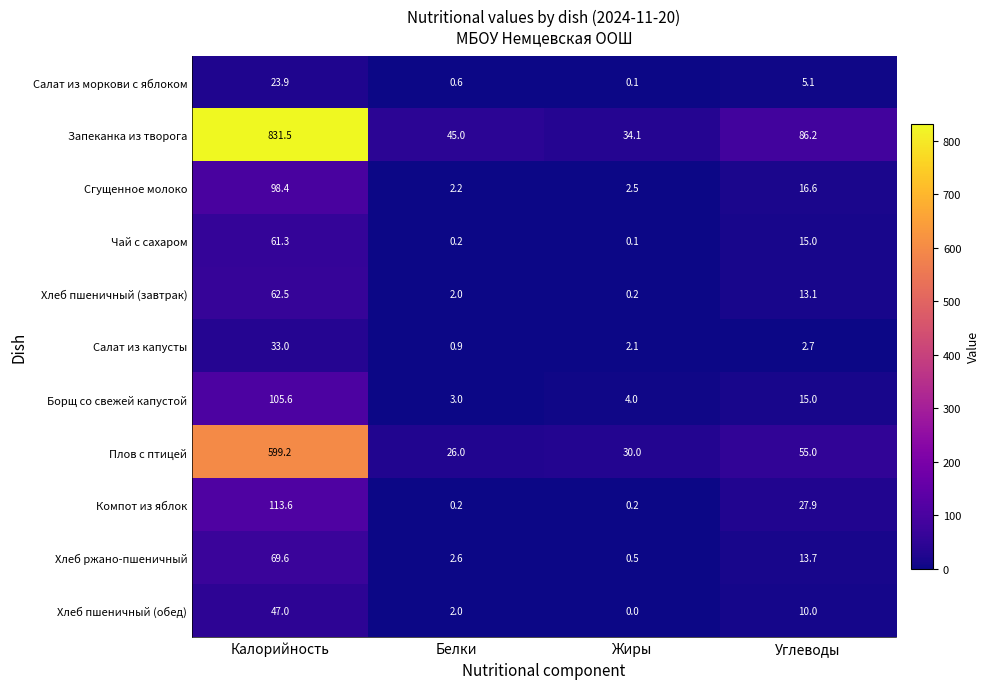

Rank the categories by Салат из капусты value from lowest to highest.

Белки, Жиры, Углеводы, Калорийность